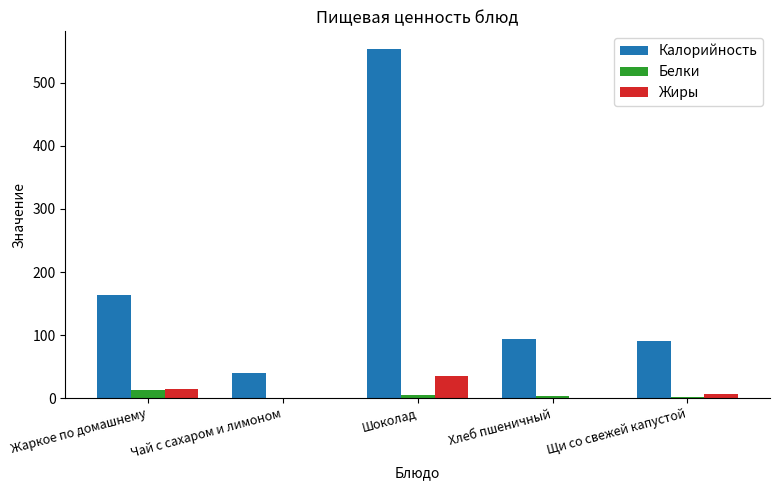

Which category has the highest value in the Калорийность series?

Шоколад